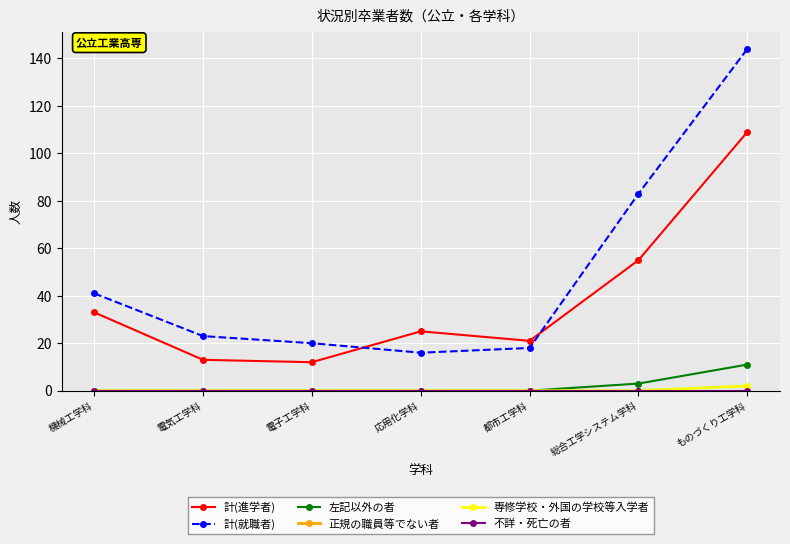

Reading right to left, transcribe all the data shown in this chart.

計(進学者): 109	55	21	25	12	13	33
計(就職者): 144	83	18	16	20	23	41
左記以外の者: 11	3	0	0	0	0	0
正規の職員等でない者: 0	0	0	0	0	0	0
専修学校・外国の学校等入学者: 2	0	0	0	0	0	0
不詳・死亡の者: 0	0	0	0	0	0	0